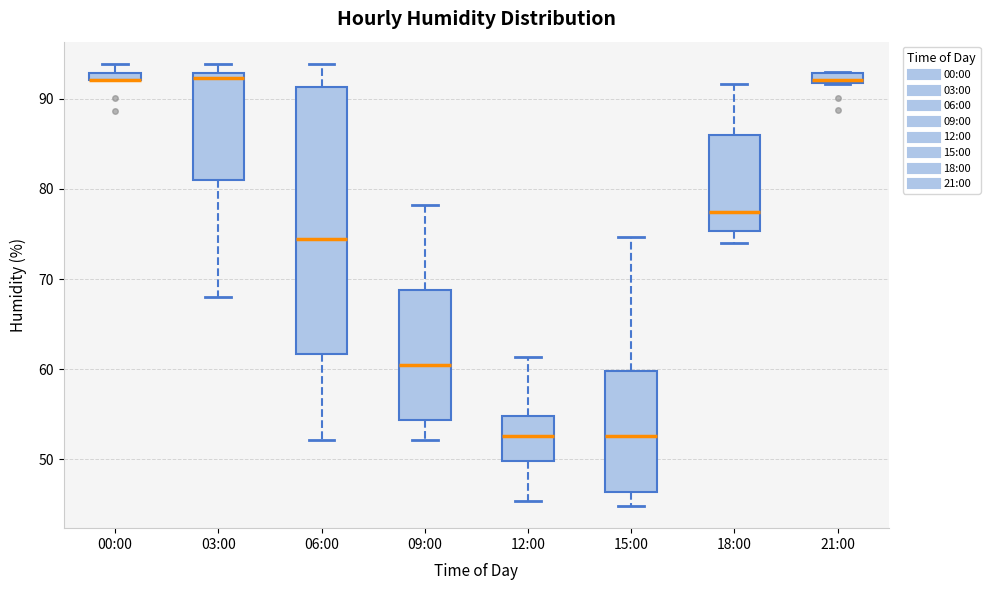

Where is the upper edge of the box for 00:00 on the y-axis? The values are not printed on the chart, so give them approximately, as read against the axis.

93